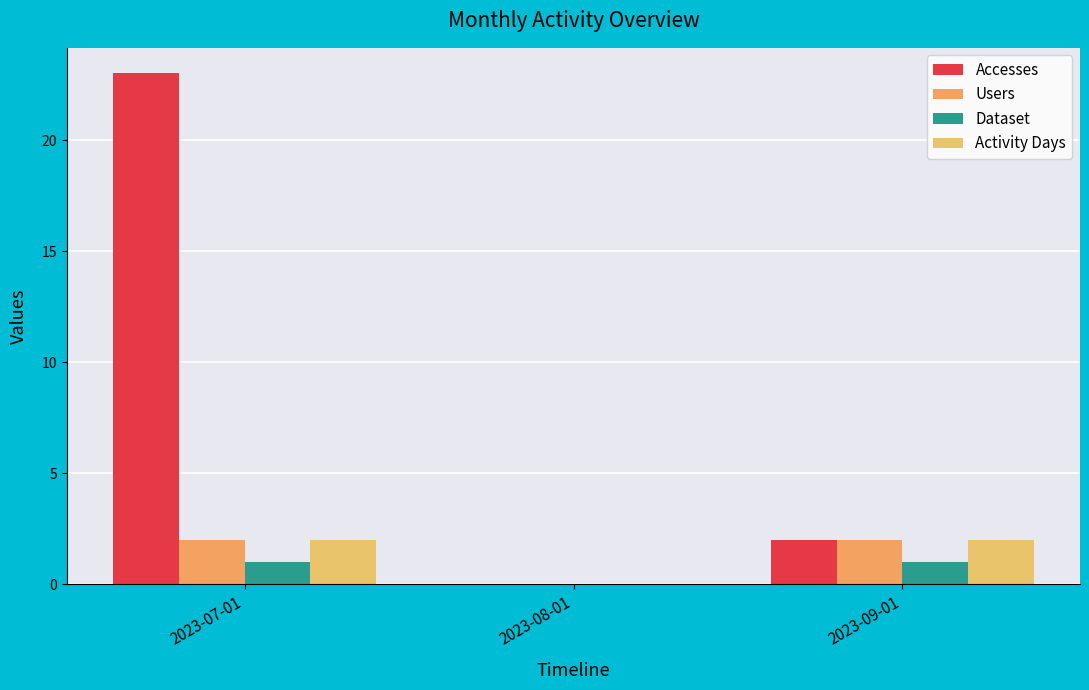

Rank the series by their maximum value, from highest to lowest.

Accesses, Users, Activity Days, Dataset